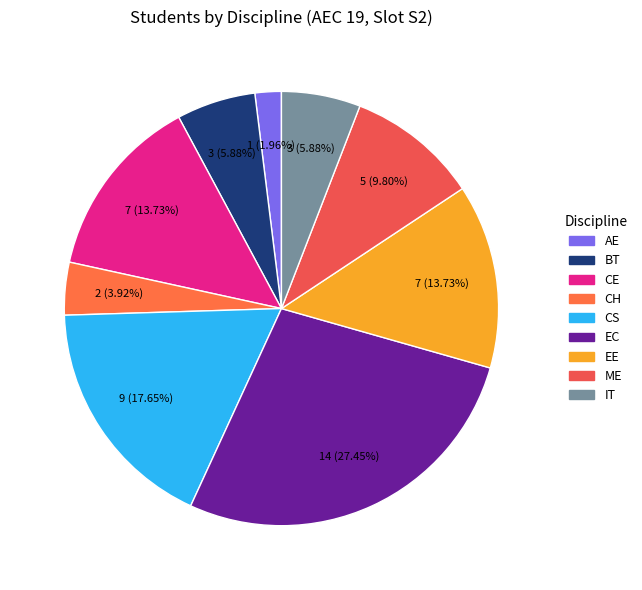

How many segments does this pie chart have?

9